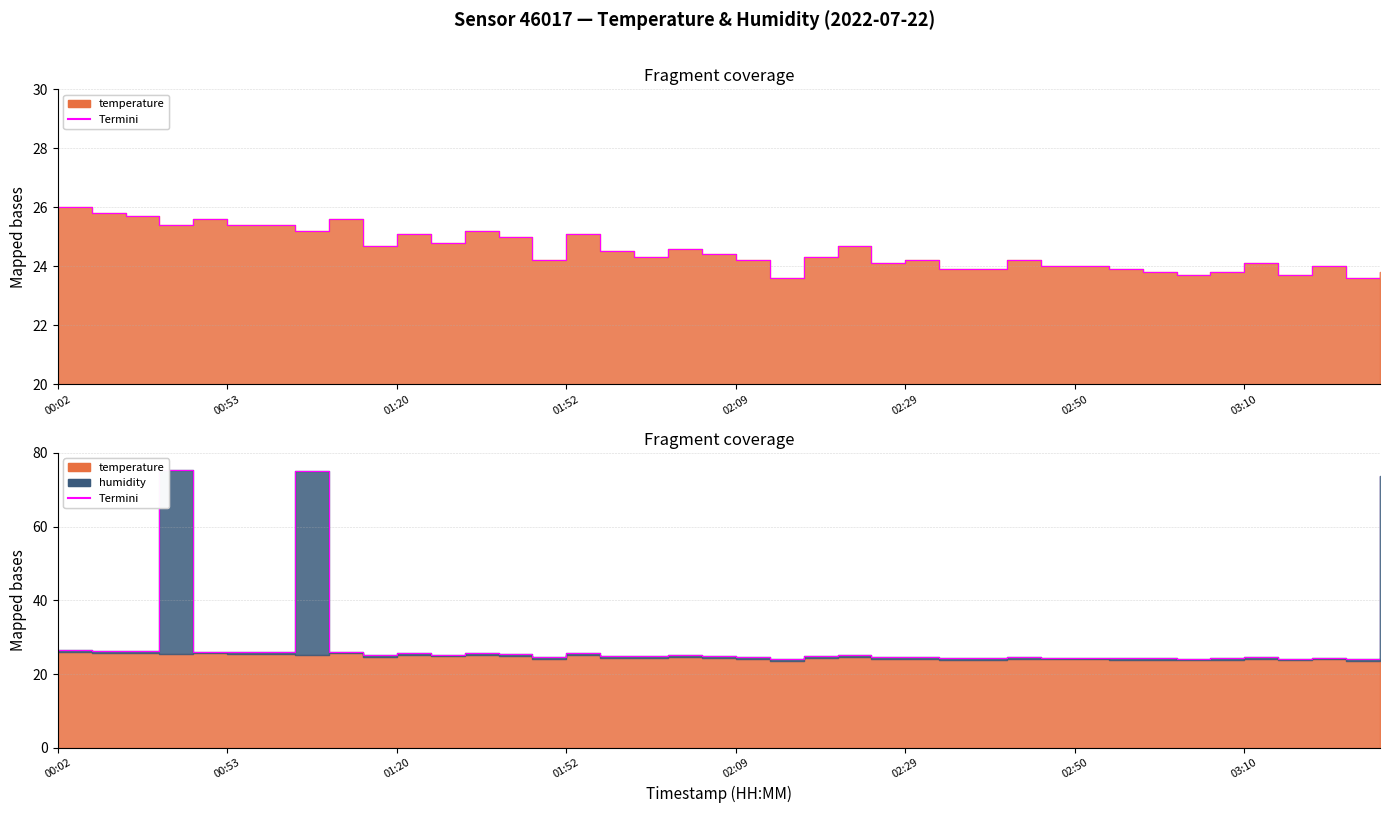

What is the spread (max minus min) of values at 02:33?

0.5